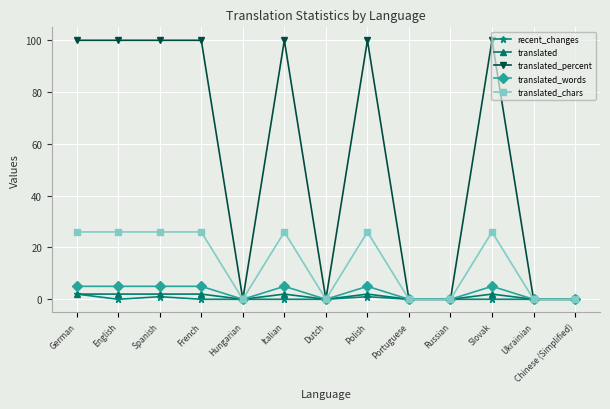

Reading left to right, extract all data points from this chart.

recent_changes: German=2	English=0	Spanish=1	French=0	Hungarian=0	Italian=0	Dutch=0	Polish=1	Portuguese=0	Russian=0	Slovak=0	Ukrainian=0	Chinese (Simplified)=0
translated: German=2	English=2	Spanish=2	French=2	Hungarian=0	Italian=2	Dutch=0	Polish=2	Portuguese=0	Russian=0	Slovak=2	Ukrainian=0	Chinese (Simplified)=0
translated_percent: German=100	English=100	Spanish=100	French=100	Hungarian=0	Italian=100	Dutch=0	Polish=100	Portuguese=0	Russian=0	Slovak=100	Ukrainian=0	Chinese (Simplified)=0
translated_words: German=5	English=5	Spanish=5	French=5	Hungarian=0	Italian=5	Dutch=0	Polish=5	Portuguese=0	Russian=0	Slovak=5	Ukrainian=0	Chinese (Simplified)=0
translated_chars: German=26	English=26	Spanish=26	French=26	Hungarian=0	Italian=26	Dutch=0	Polish=26	Portuguese=0	Russian=0	Slovak=26	Ukrainian=0	Chinese (Simplified)=0